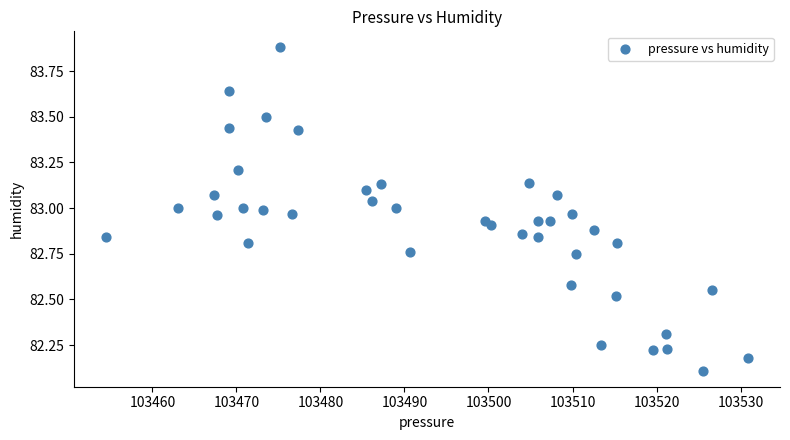

What Y value in the scatter plot is closest to 82?

82.1